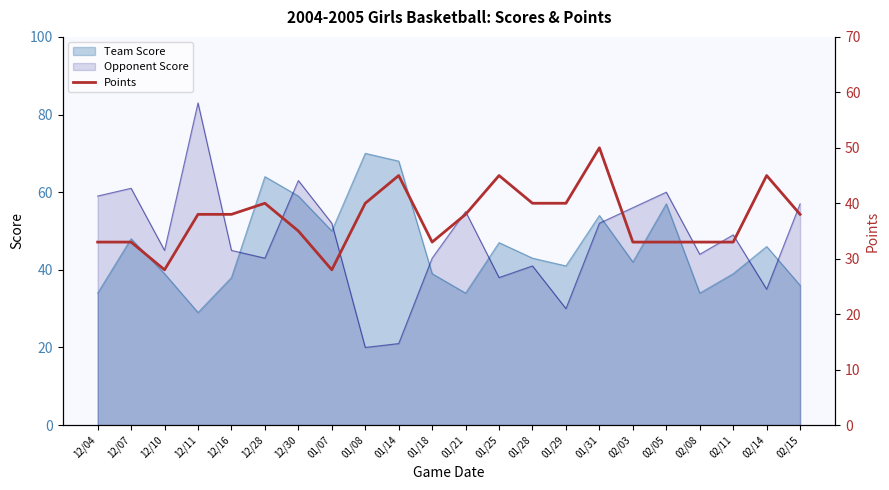

True or false: the data has more than 1 interior local peaks.

True